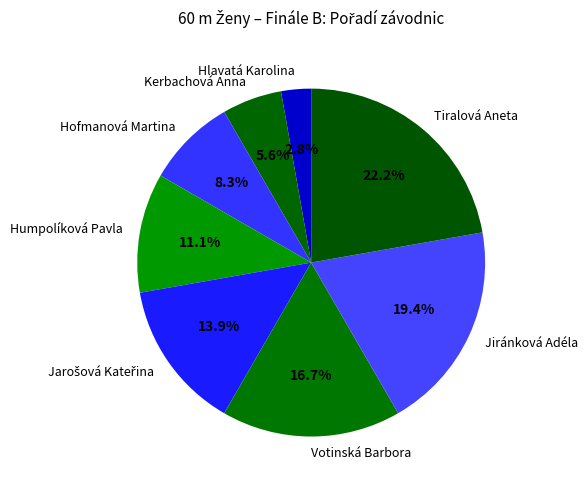

Does Jiránková Adéla account for over 50% of the chart?

No